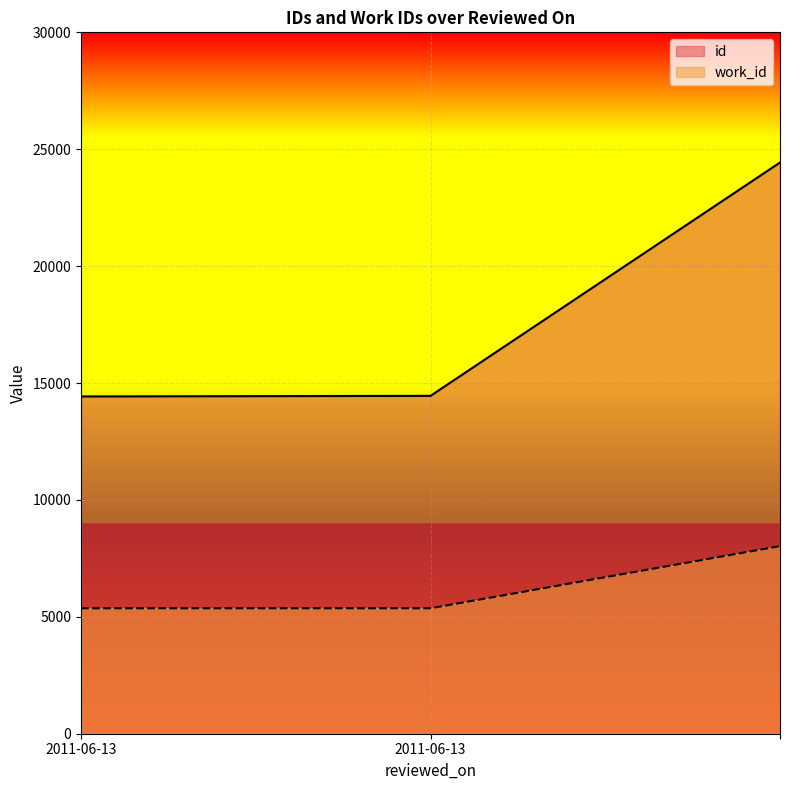

What is the maximum value shown in the chart?

24432